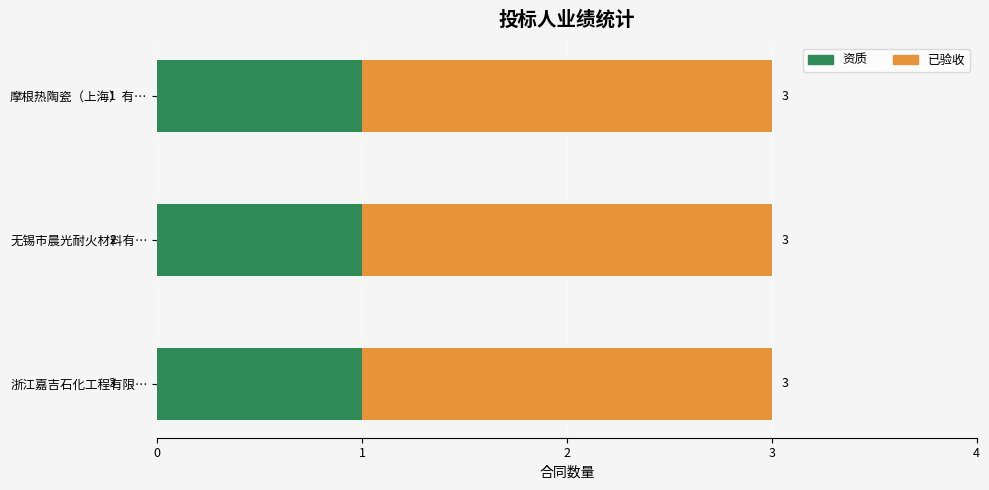

What position from the left is 无锡市晨光耐火材料有限公司?

2